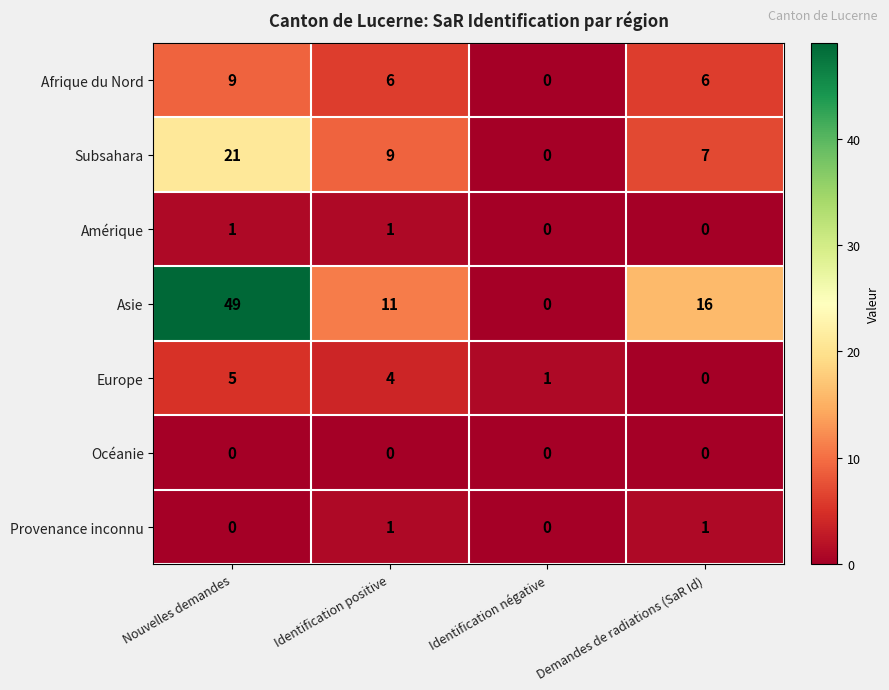

What is the spread (max minus min) of values at Nouvelles demandes?

49